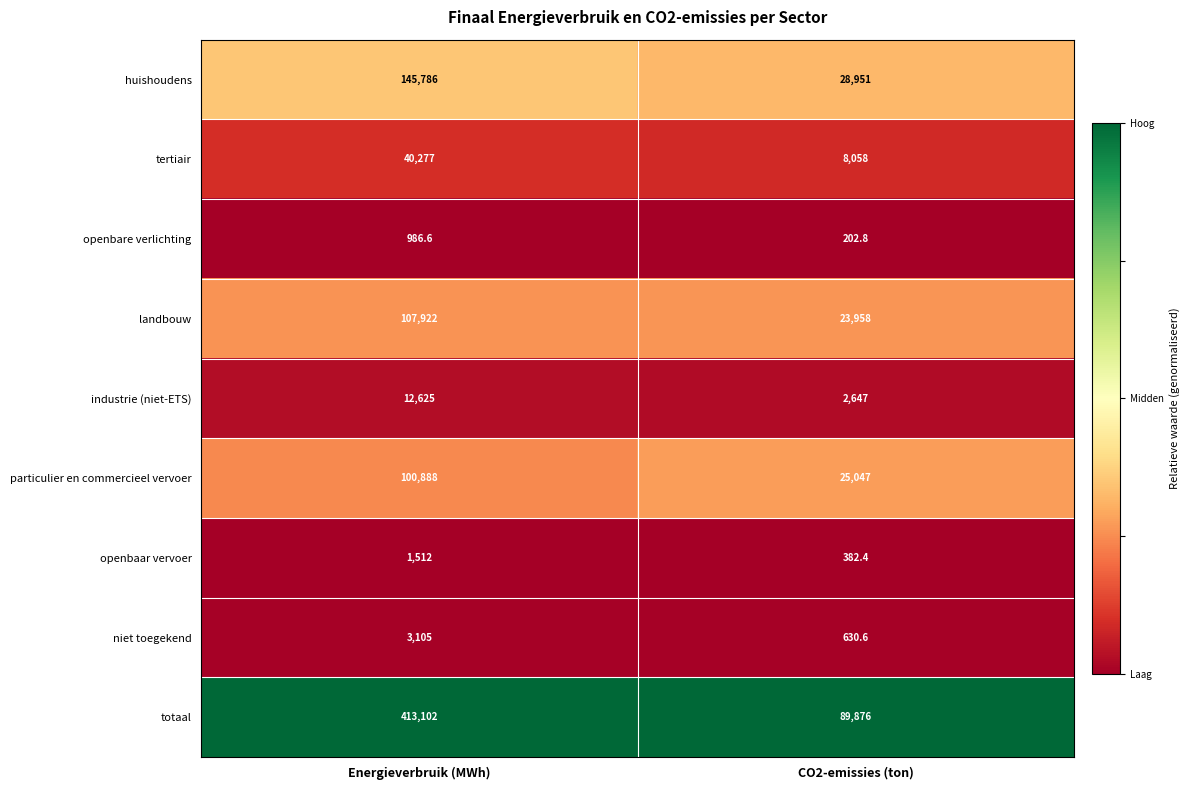

At which label does openbare verlichting first exceed 986?

Energieverbruik (MWh)